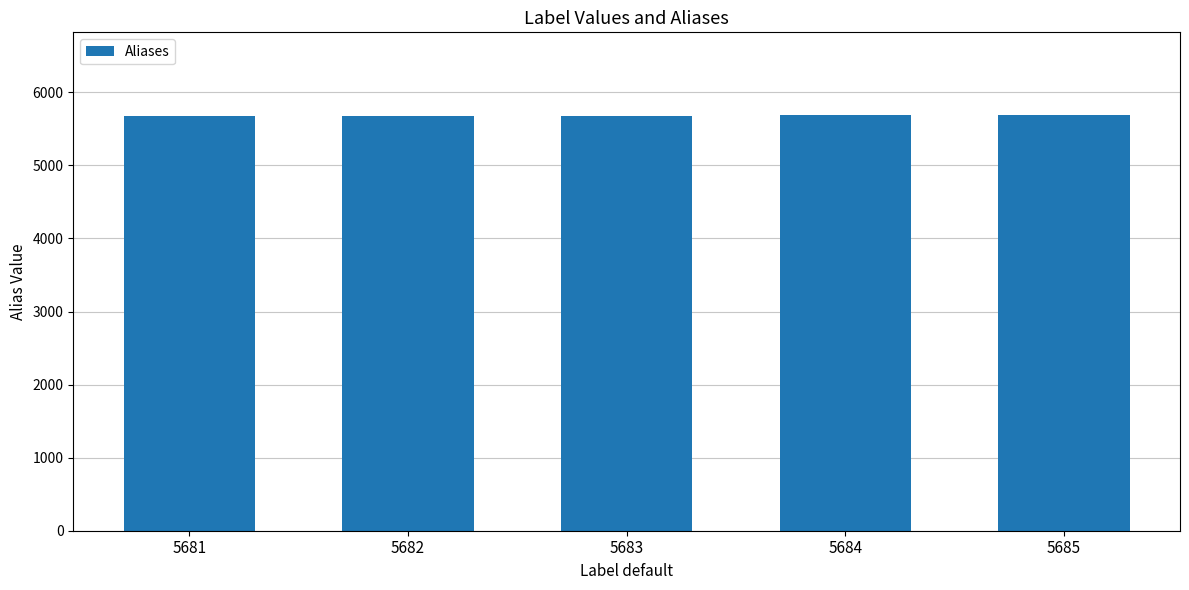

The chart shows a value of 7570 at 5682. True or false?

False